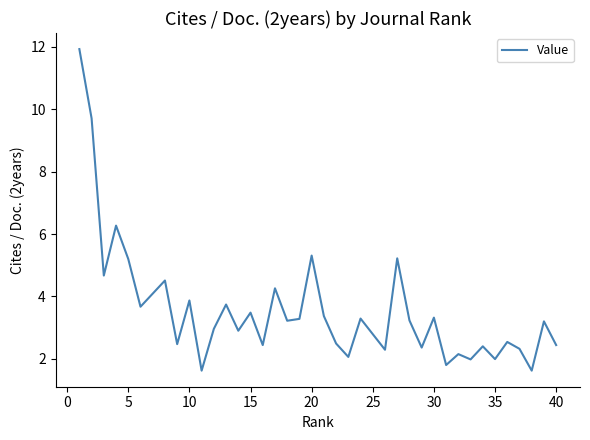

What is the greatest value displayed?

11.9